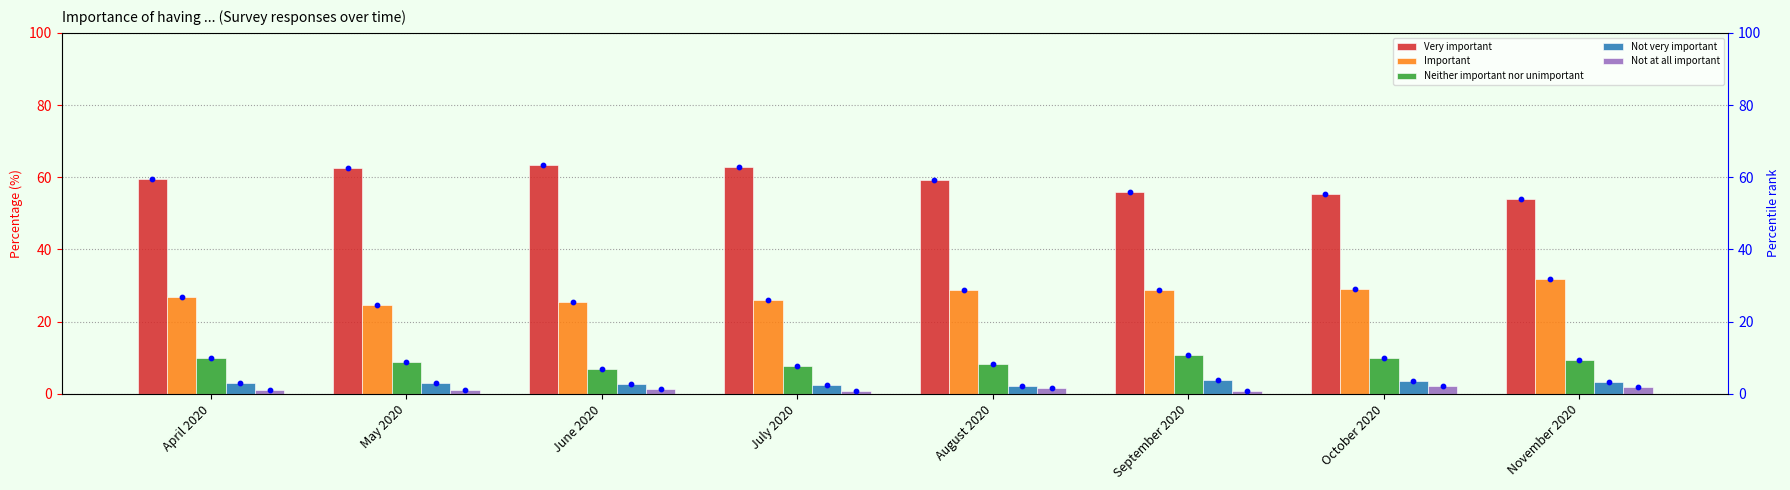

Which series has the widest spread of Y values?

Very important